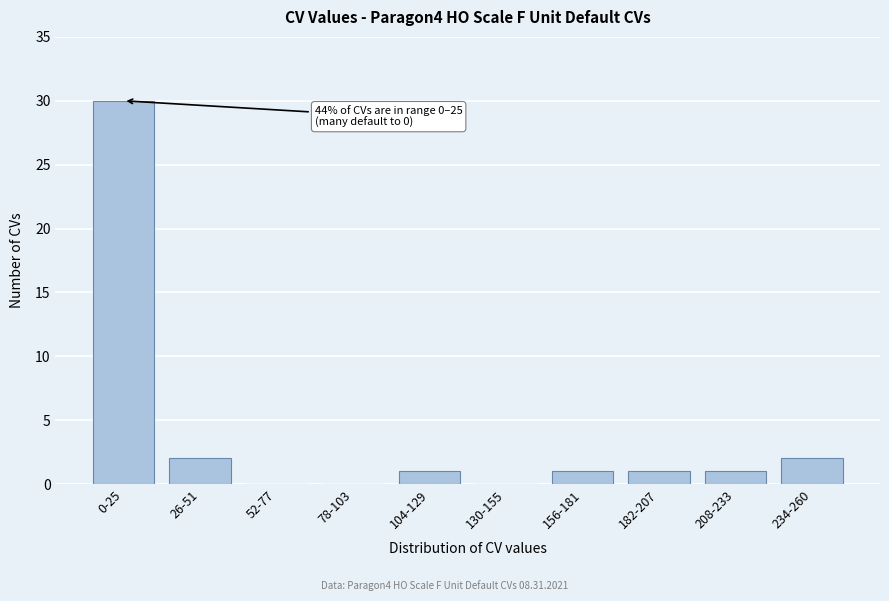

Reading right to left, what are all the values shown in this chart?

234-260=2	208-233=1	182-207=1	156-181=1	130-155=0	104-129=1	78-103=0	52-77=0	26-51=2	0-25=30